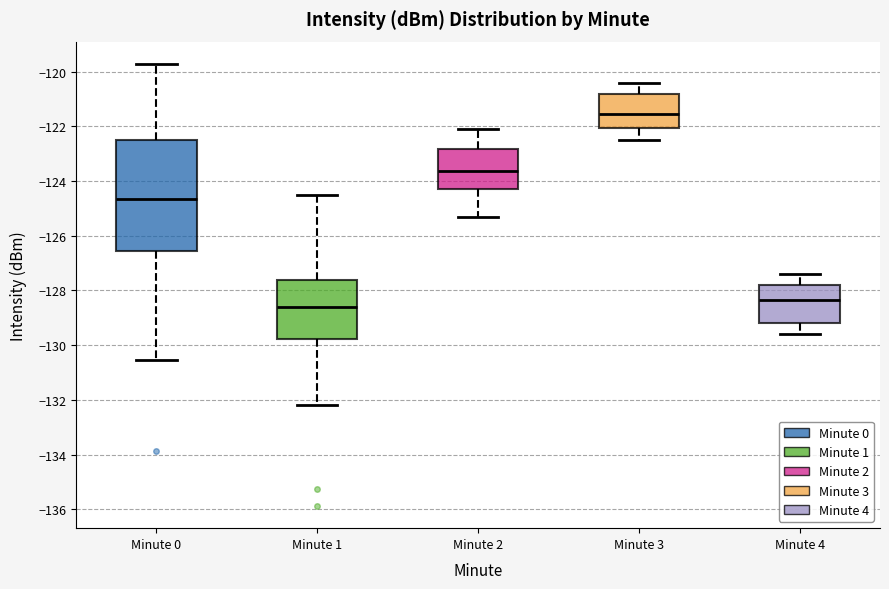

Where is the upper edge of the box for Minute 1 on the y-axis? The values are not printed on the chart, so give them approximately, as read against the axis.

-127.6